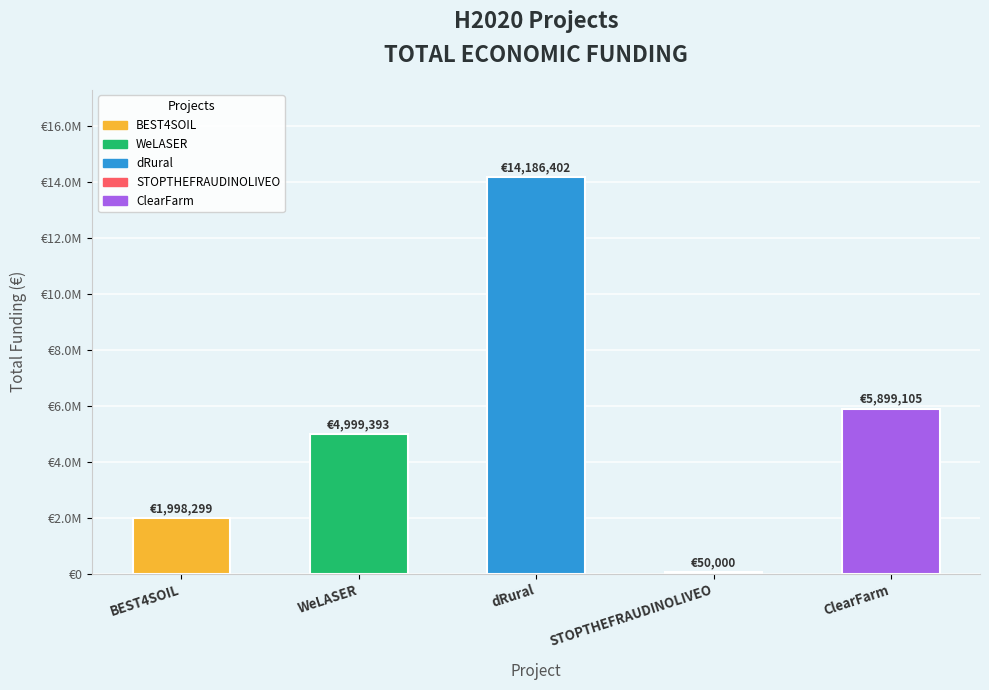

Where does the data first go above 4999393?

dRural